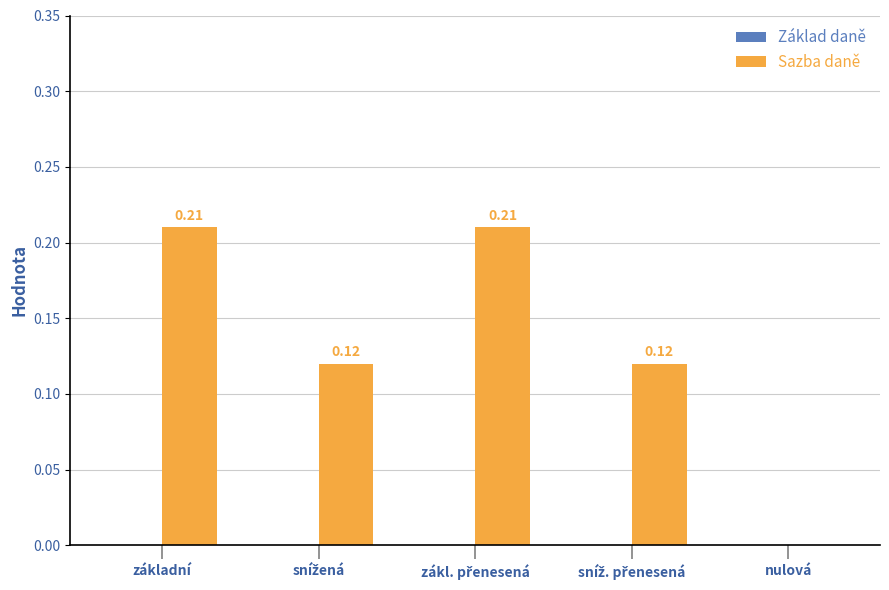

Where is the data nearest to the value 0?

nulová